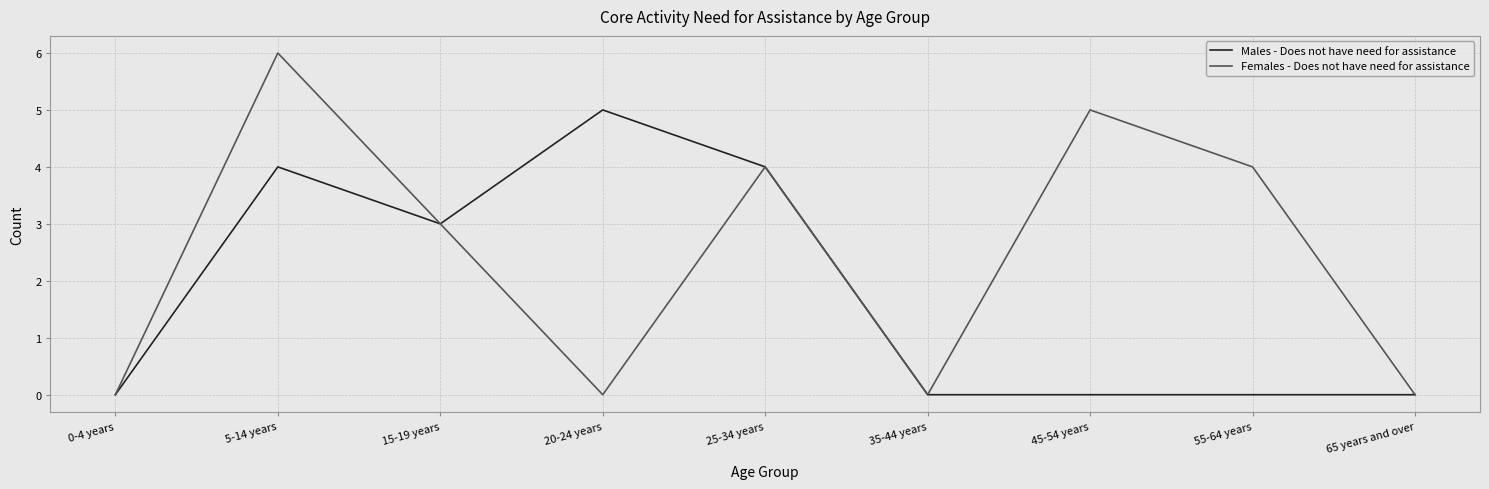

At which category is the sum across all series the highest?

5-14 years